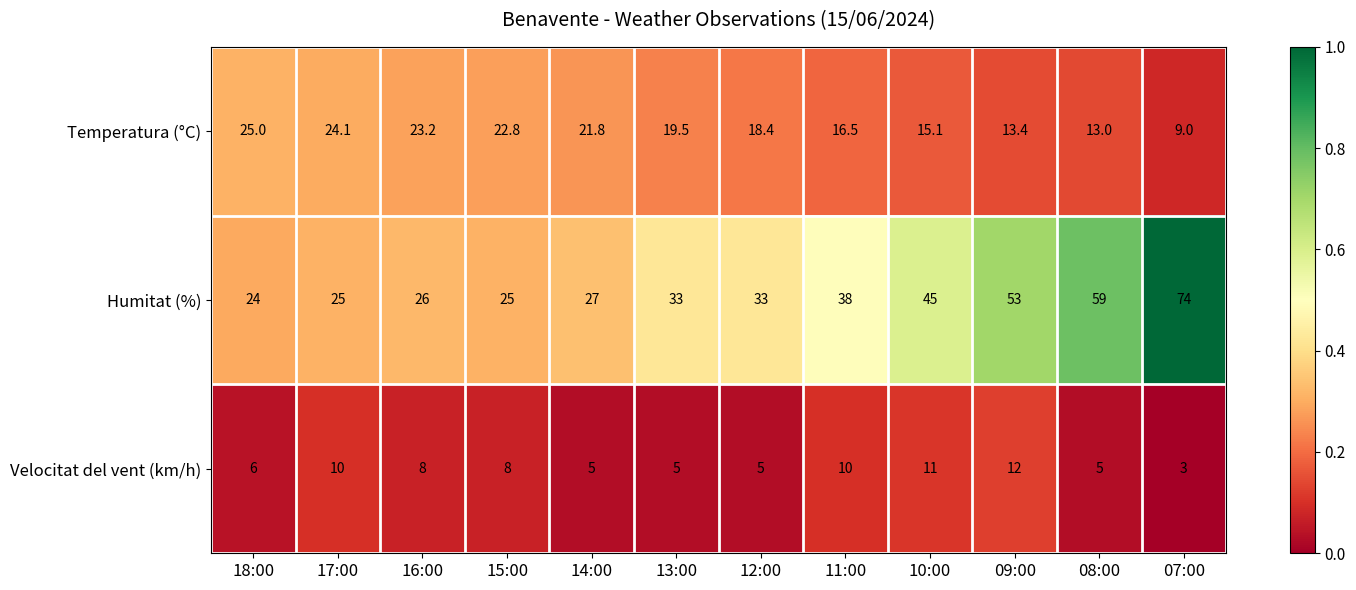

What is the maximum value for Humitat (%)?

74.0